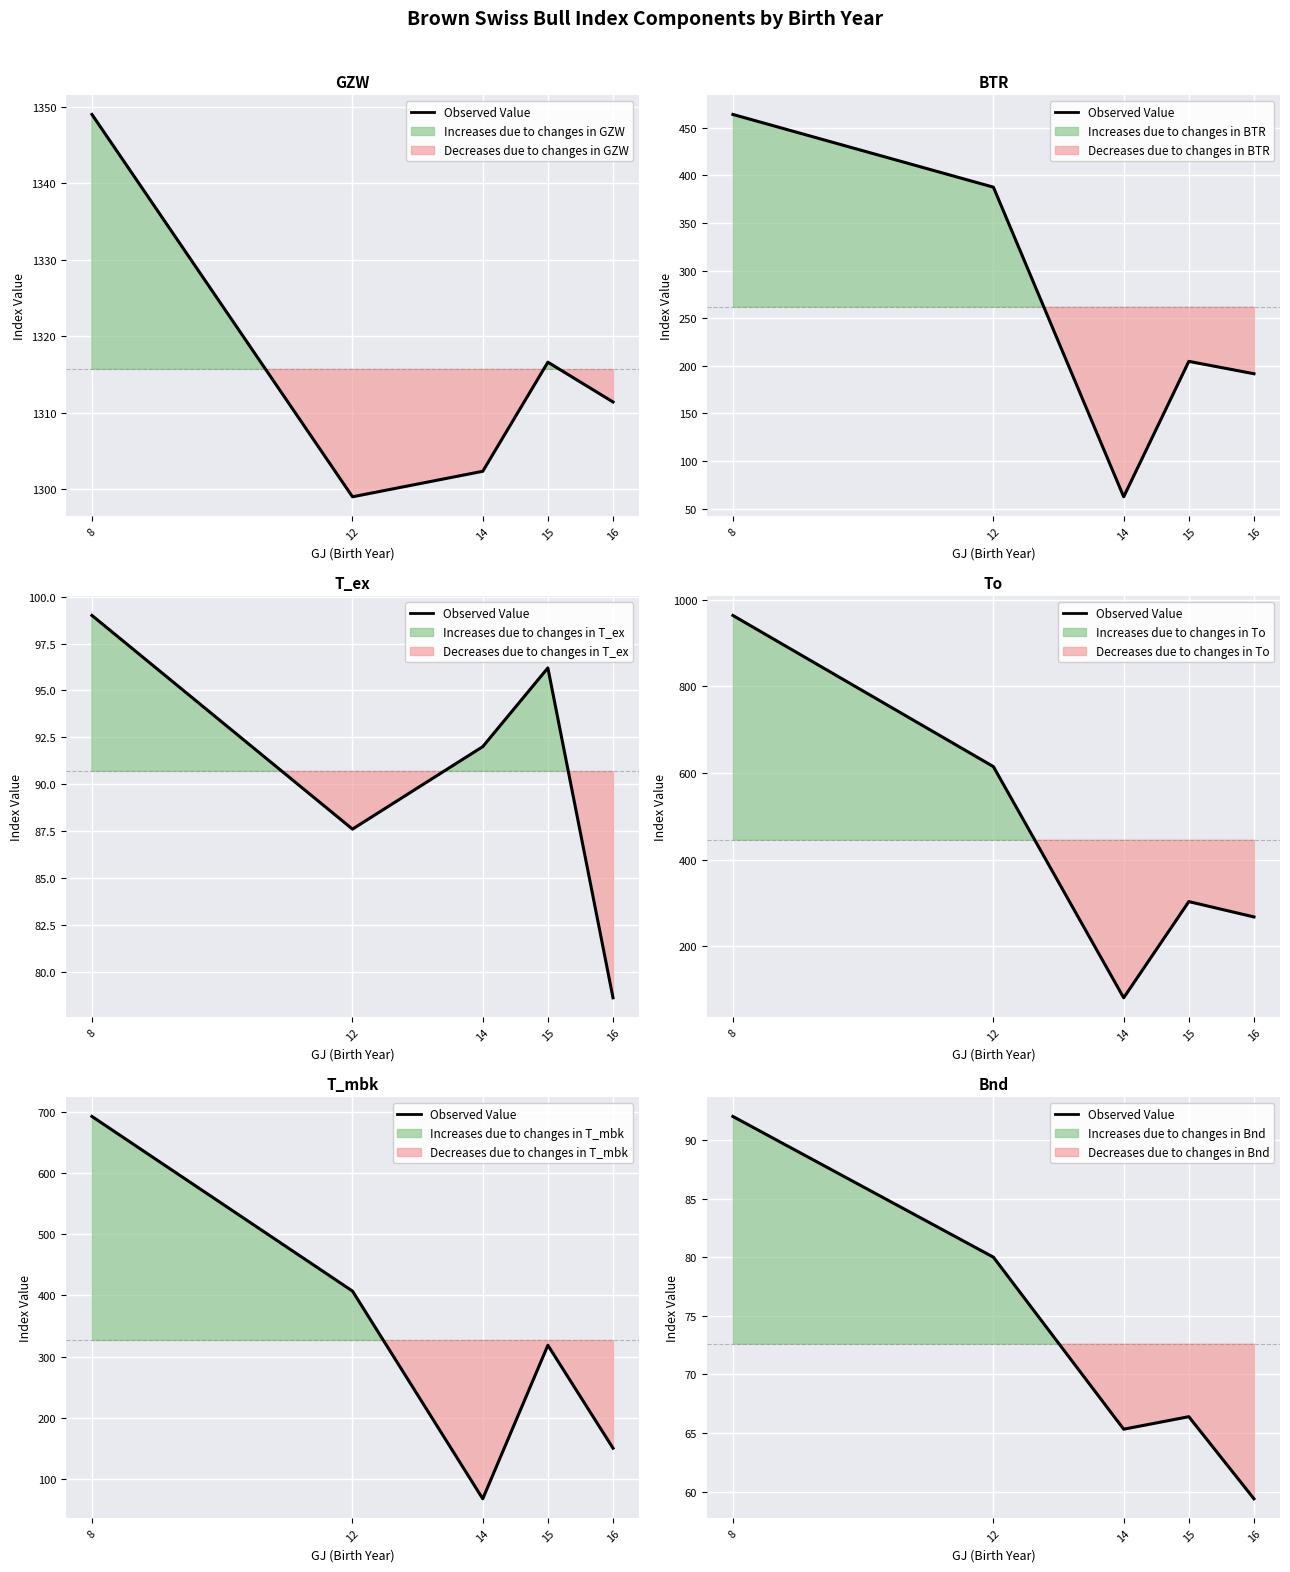

At which category does the chart reach its minimum across all series?

16